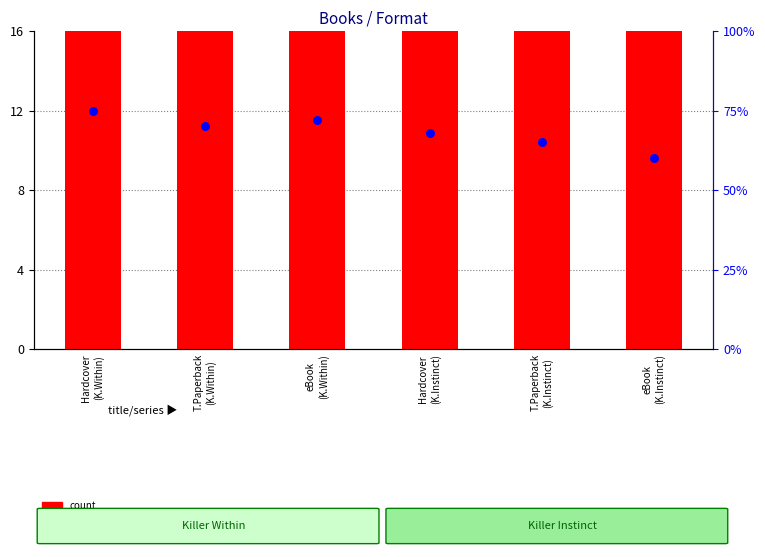

What is the total value across all series at T.Paperback
(K.Within)?

86.0